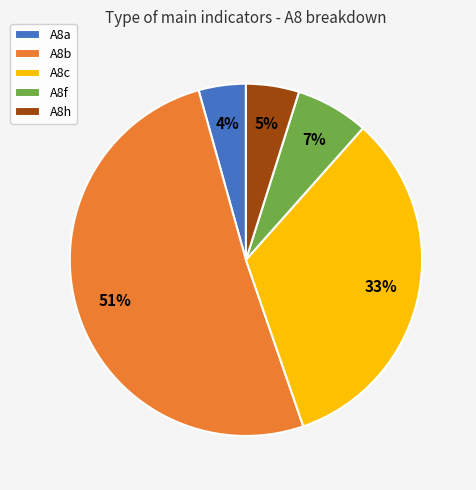

Rank the categories by value from highest to lowest.

A8b, A8c, A8f, A8h, A8a